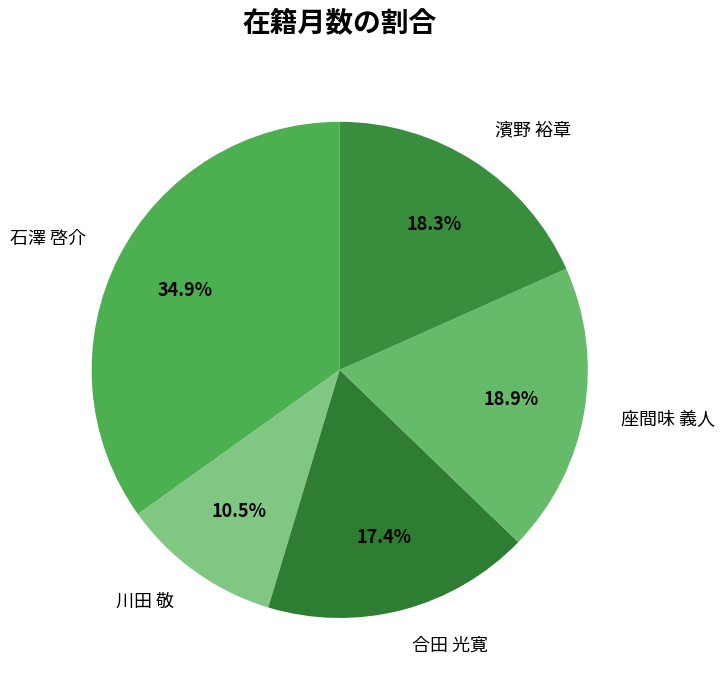

Count the number of slices in the pie.

5